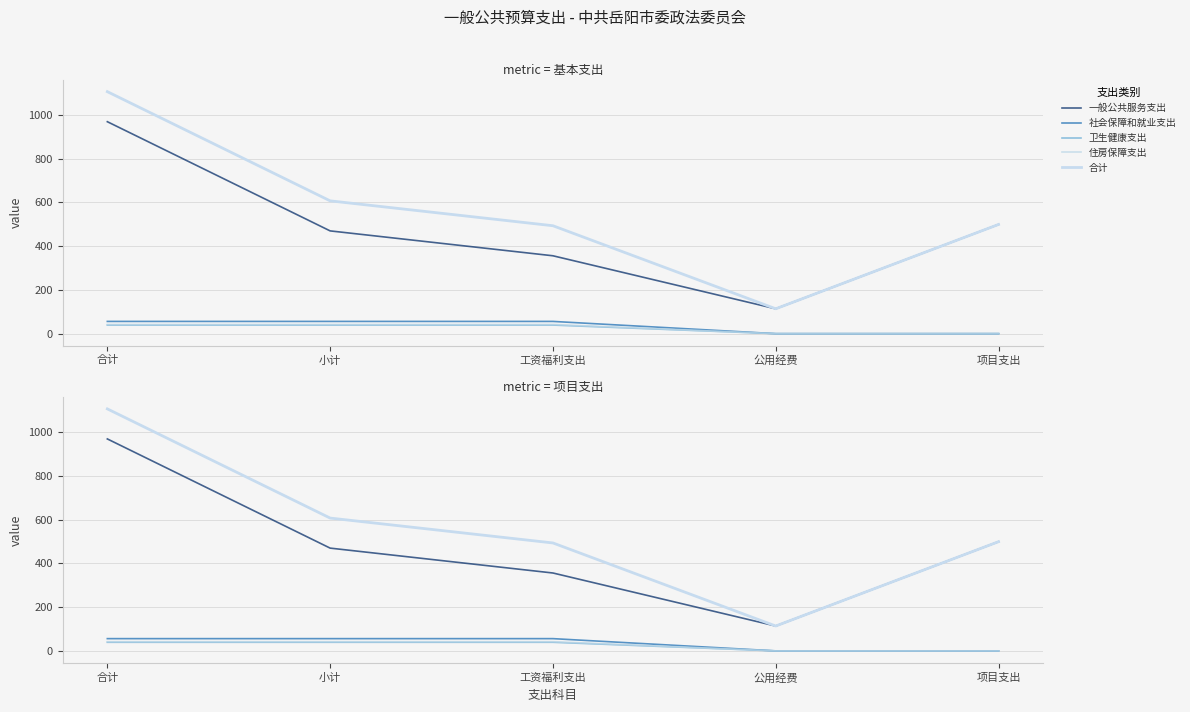

Reading left to right, what are all the values shown in this chart?

一般公共服务支出: 969.2	469.9	356.1	113.8	499.3
社会保障和就业支出: 56.0	56.0	56.0	0.0	0.0
卫生健康支出: 39.3	39.3	39.3	0.0	0.0
住房保障支出: 42.0	42.0	42.0	0.0	0.0
合计: 1106.5	607.3	493.5	113.8	499.3